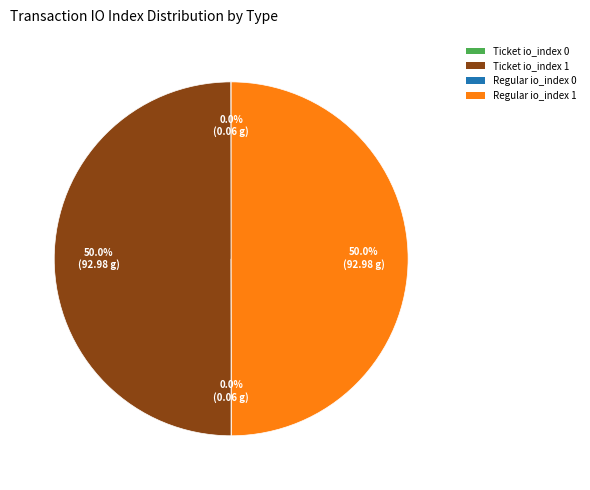

Do Ticket io_index 1 and Regular io_index 1 together represent more than half of the pie?

Yes